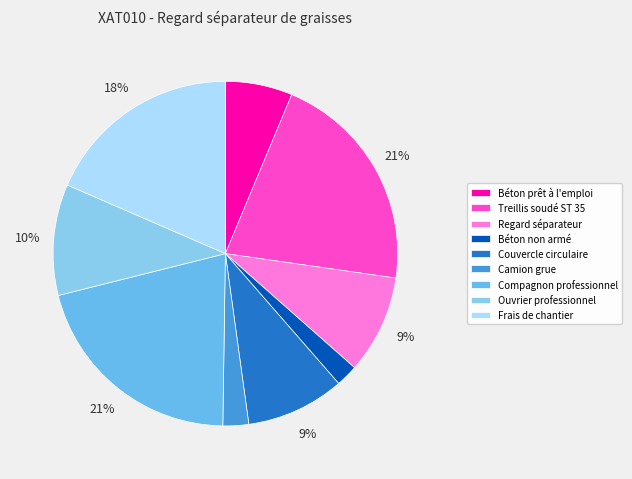

How many segments does this pie chart have?

9